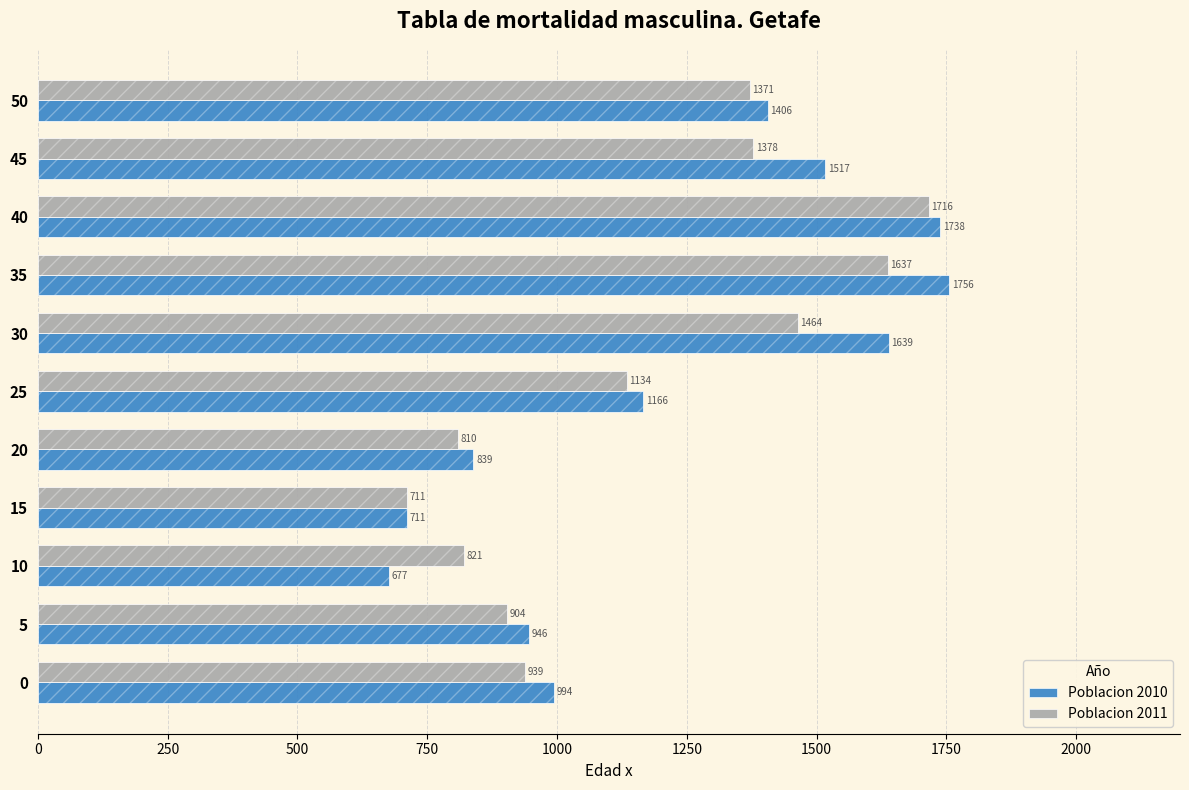

Does the chart contain stacked bars?

No